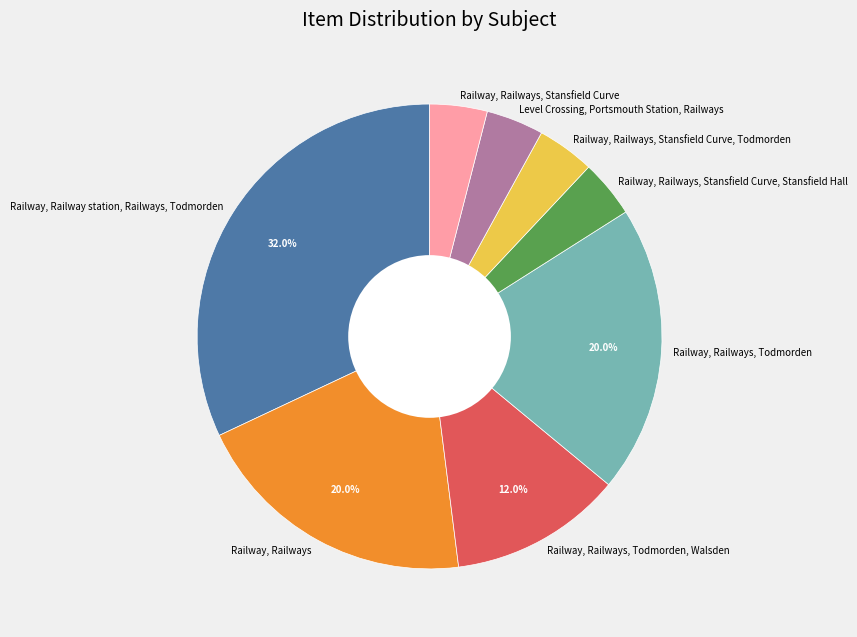

Combined, what portion of the pie is Railway, Railways, Todmorden, Walsden and Railway, Railway station, Railways, Todmorden?

44.0%